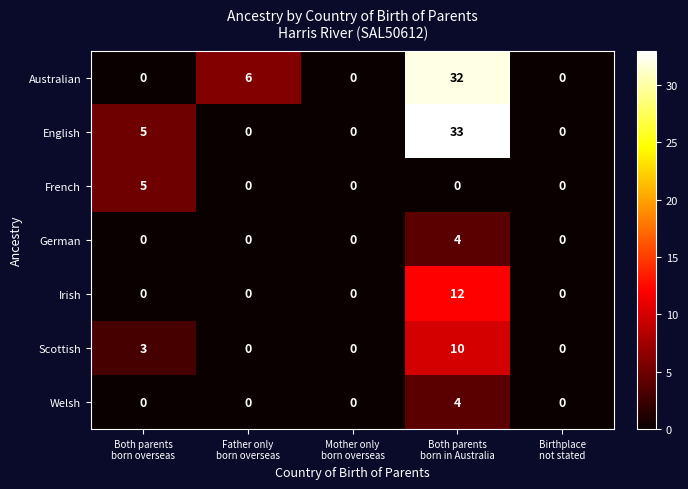

Which series has the largest range (max minus min)?

English